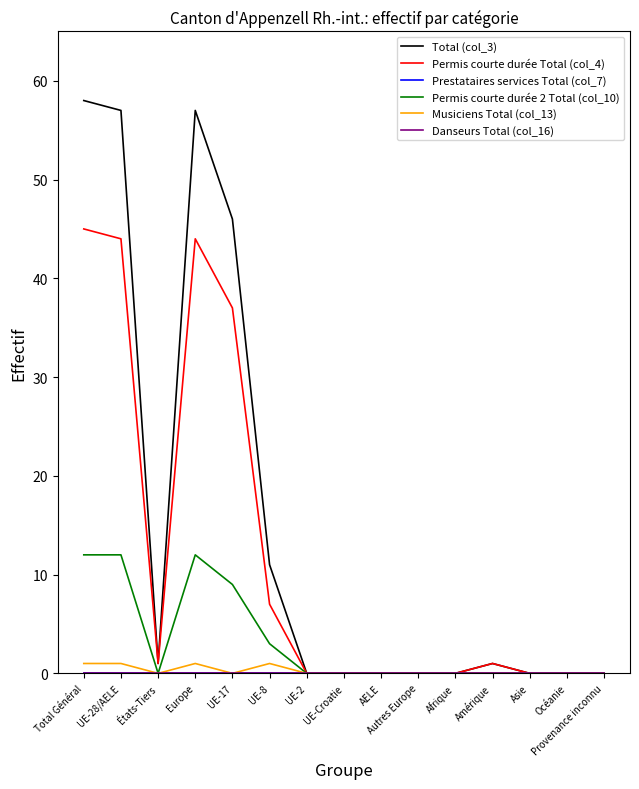

The Permis courte durée 2 Total (col_10) series shows 0 at Afrique. True or false?

True